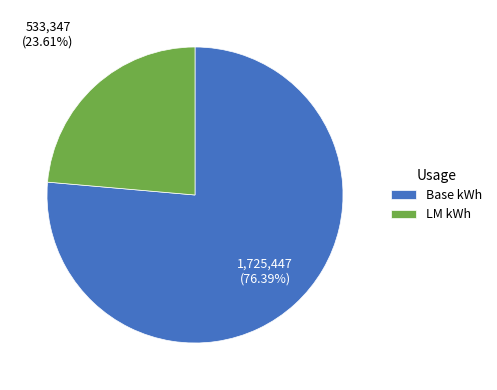

To the nearest percent, what is the average slice percentage?

50%